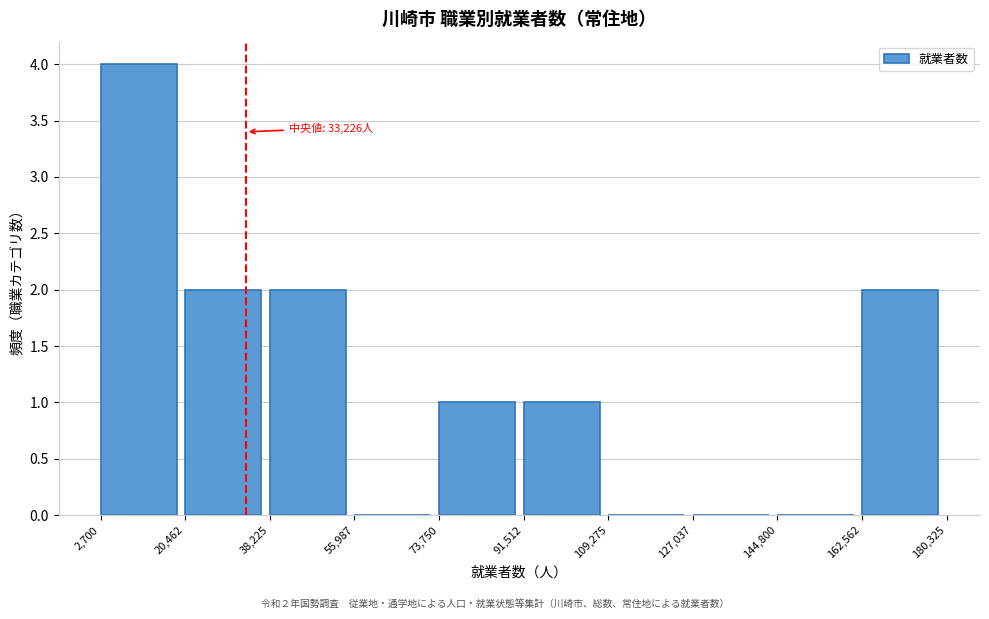

Which range on the x-axis has the tallest bar?

2,700 to 20,462